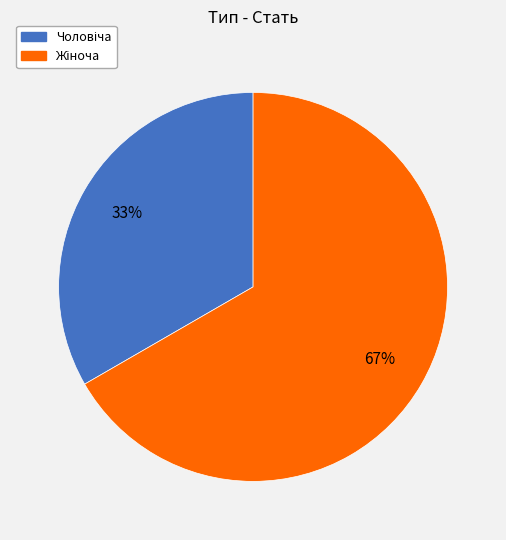

Is there any slice that represents more than half of the pie?

Yes